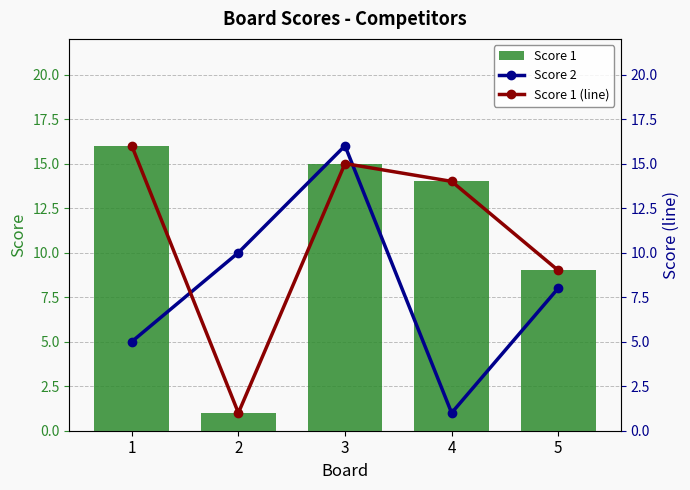

Read the Score 1 value at 3, to the nearest 5.

15